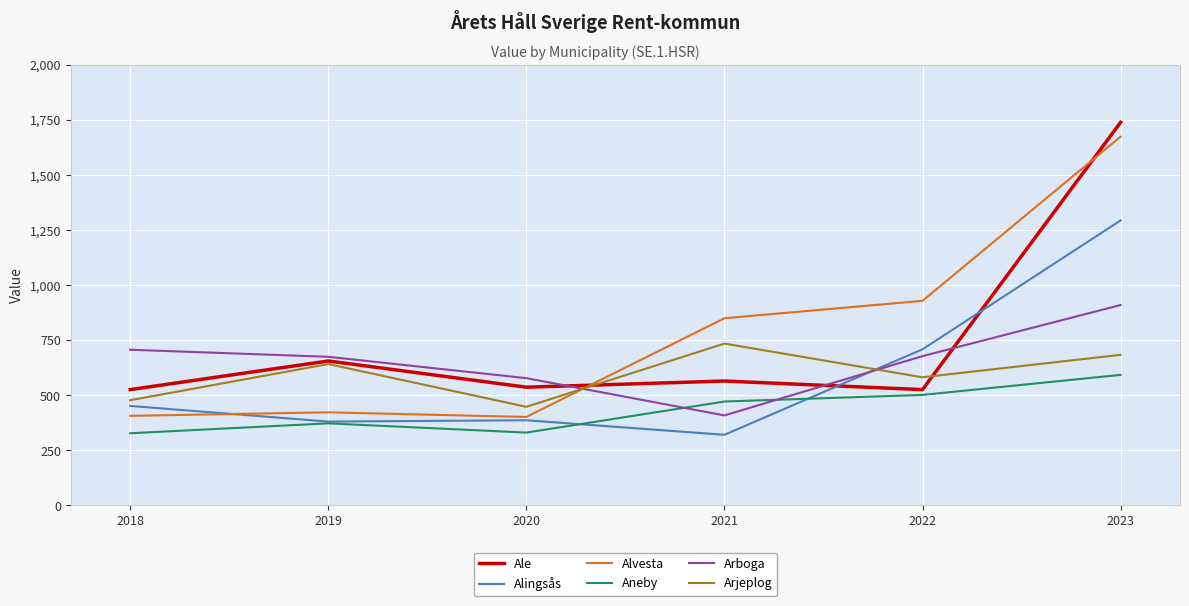

What is the sum of all Arboga values?

3951